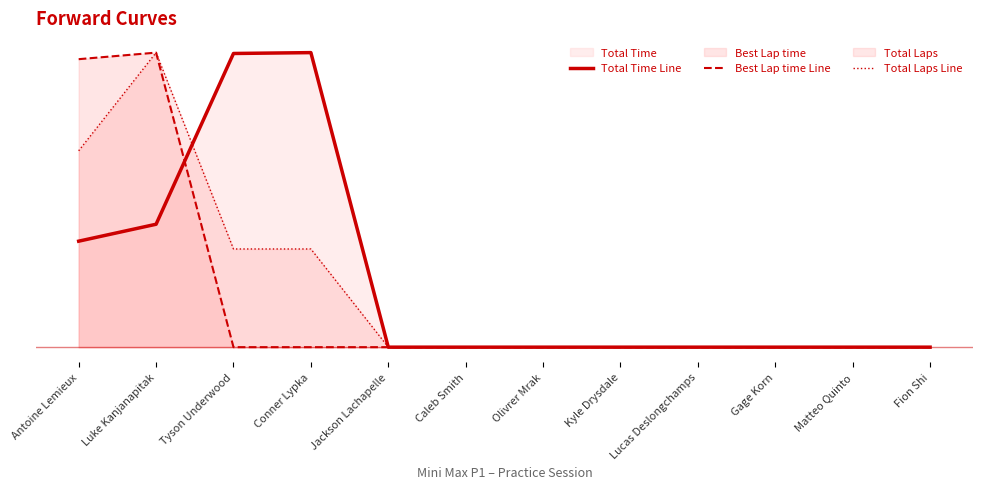

How many intersections are there between Total Laps Line and Total Time Line?

1